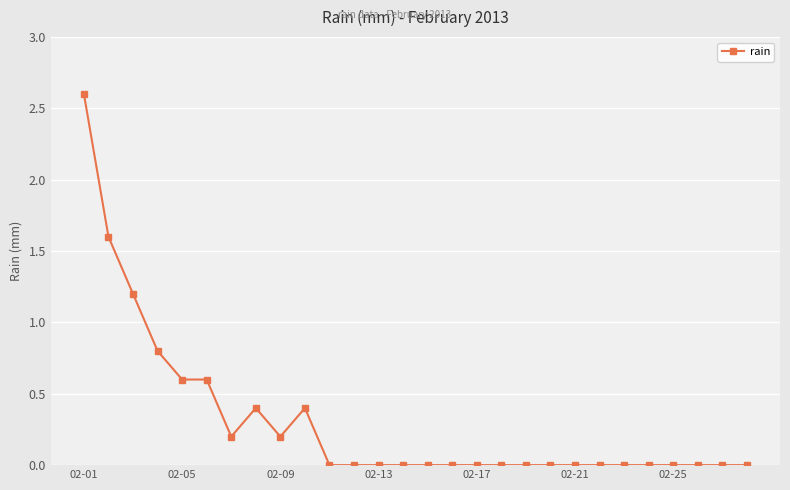

What is the difference between the maximum and minimum values?

2.6